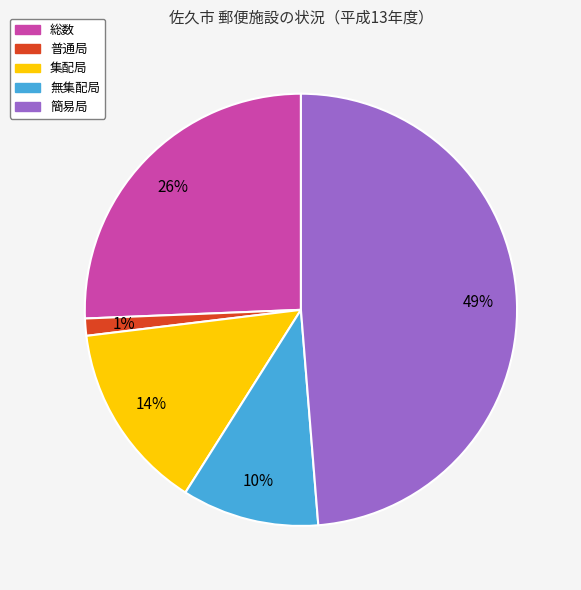

To the nearest percent, what portion does 簡易局 represent?

49%